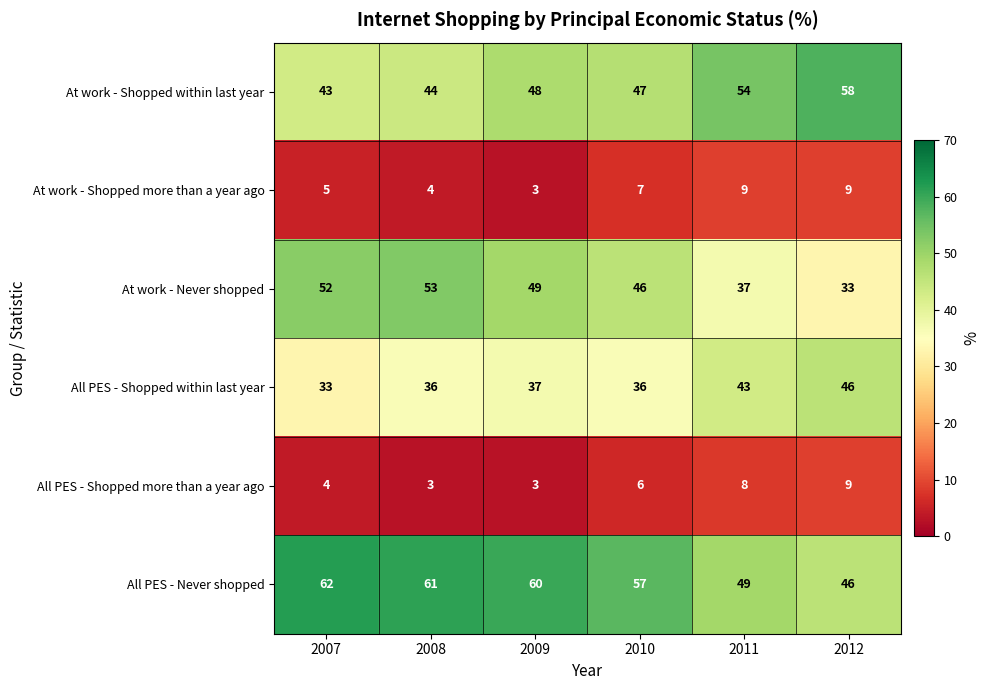

What is the minimum value for All PES - Never shopped?

46